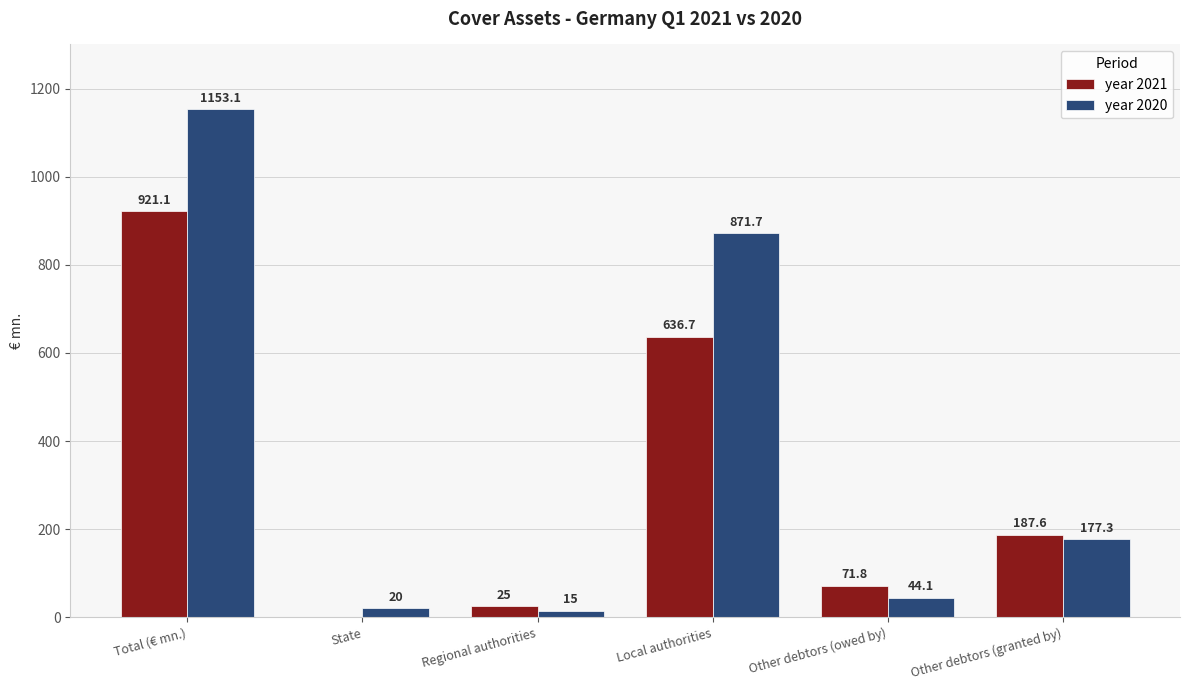

What is the sum of all year 2021 values?

1842.2